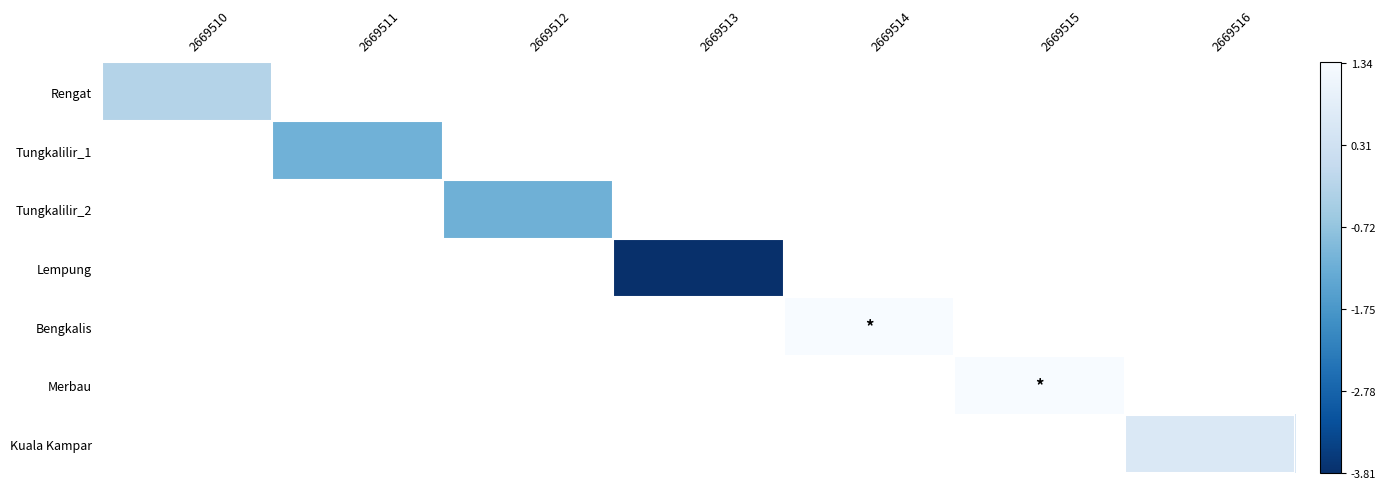

How many distinct data groups are displayed?

7